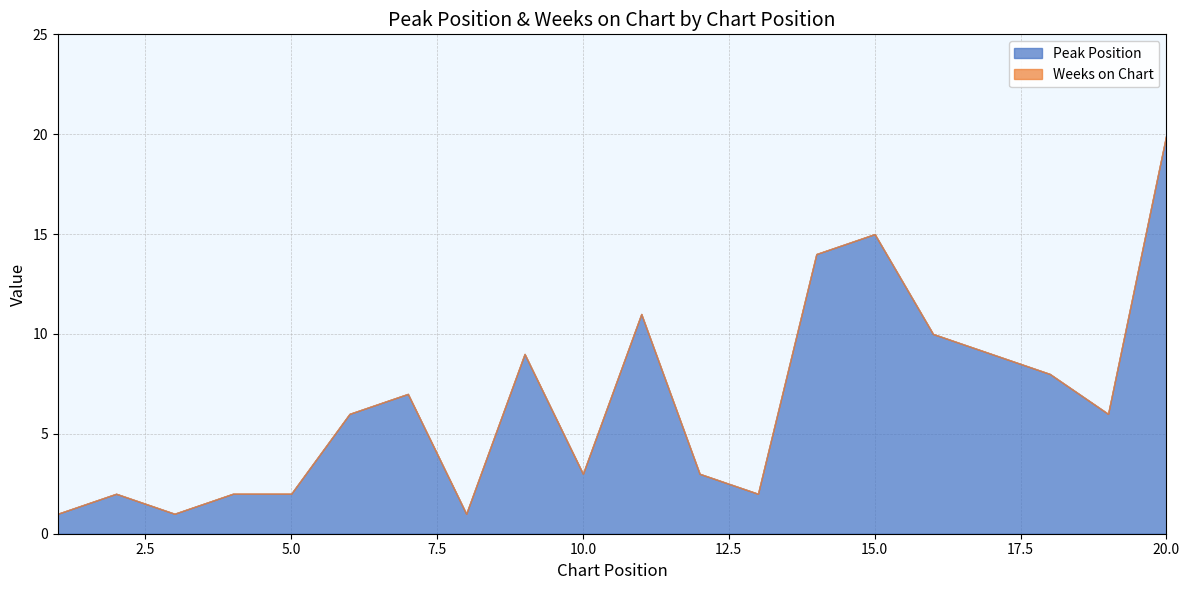

True or false: Peak Position and Weeks on Chart intersect in this chart.

False